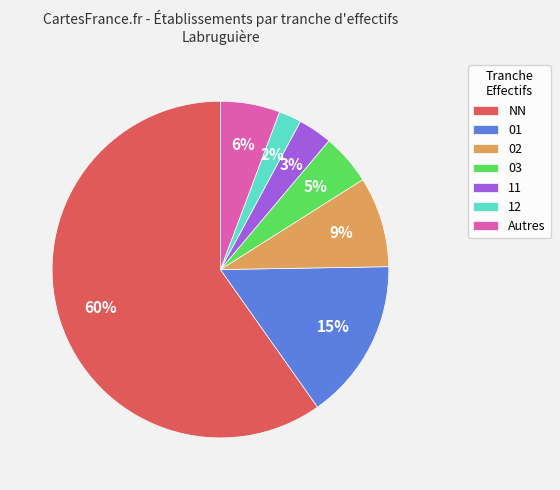

Is 12 the majority of the pie?

No